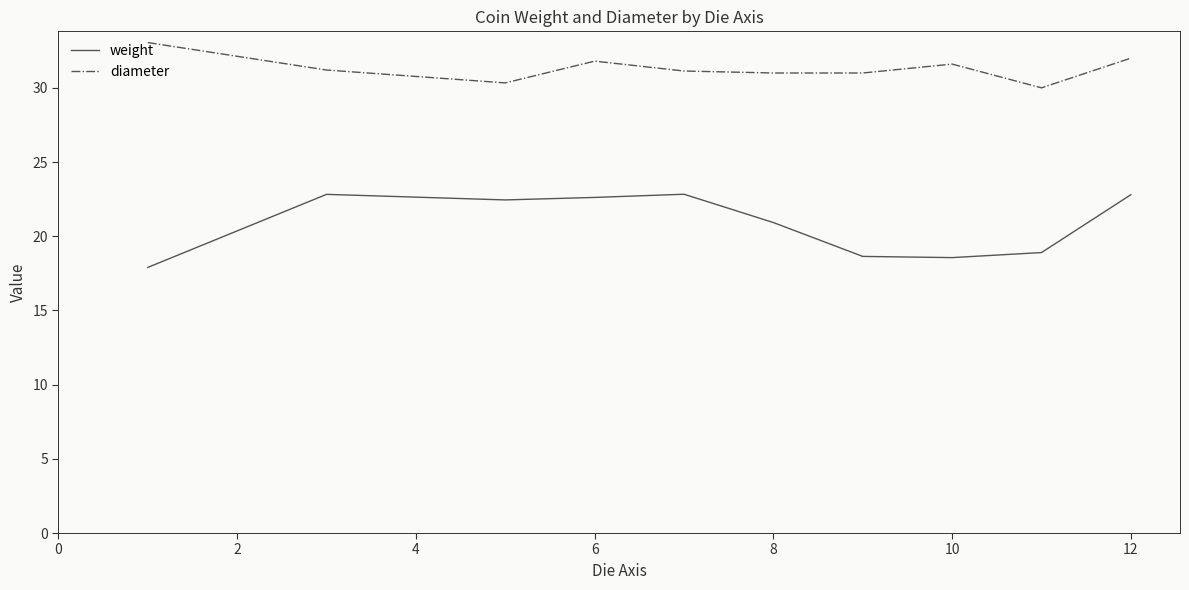

True or false: diameter and weight intersect in this chart.

False